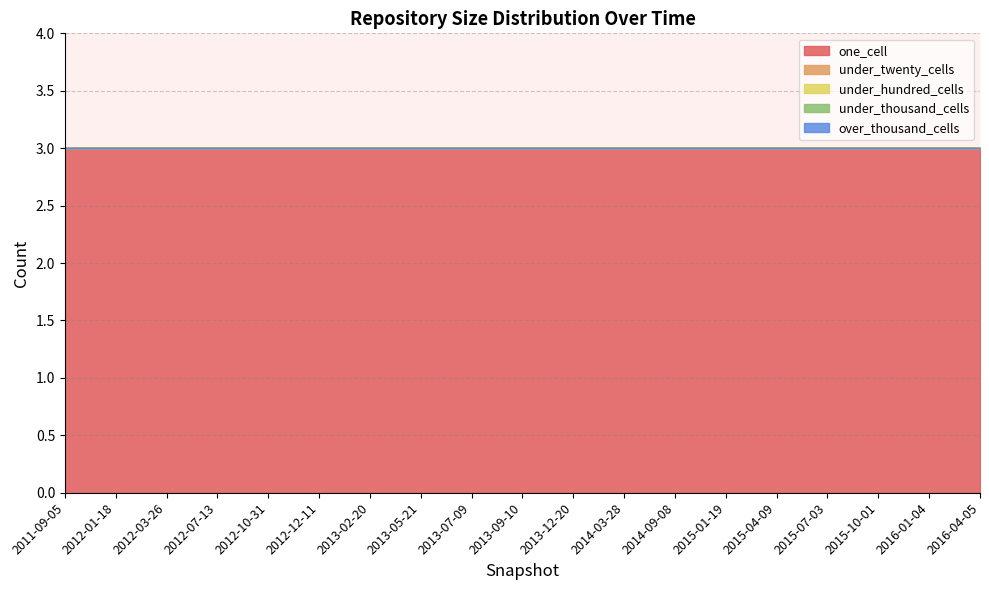

What are all the series names shown in the legend?

one_cell, under_twenty_cells, under_hundred_cells, under_thousand_cells, over_thousand_cells